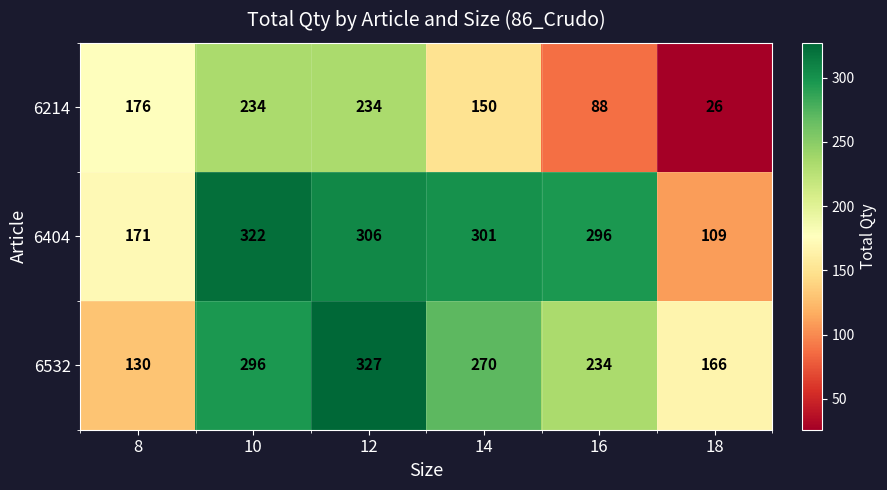

What is the total value across all series at 18?

301